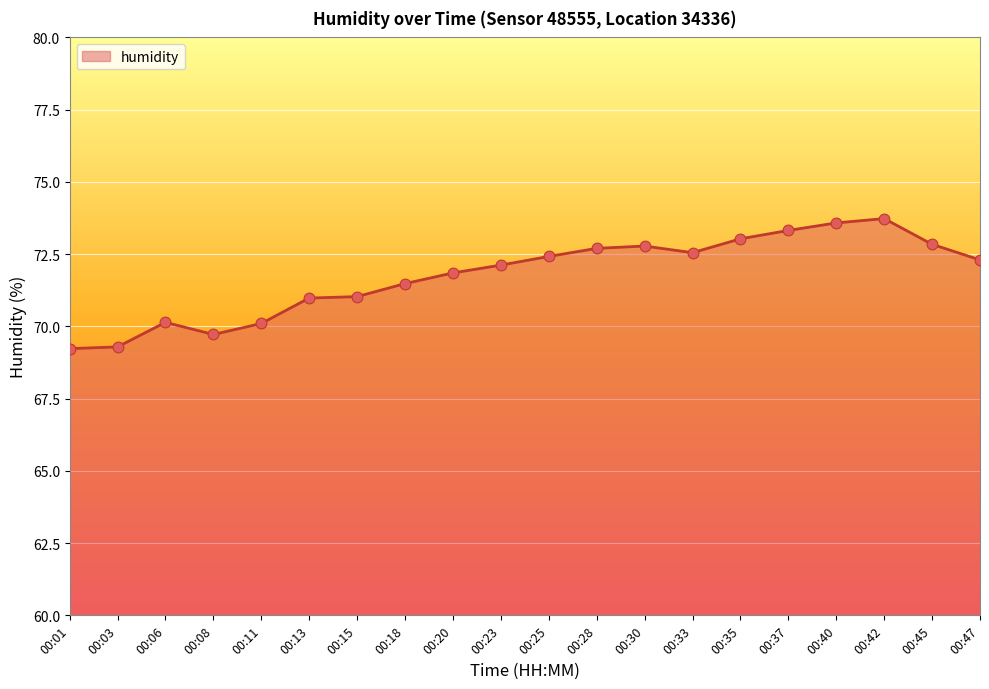

Approximately how many times larger is the value at 00:45 compared to 00:01?

1.1